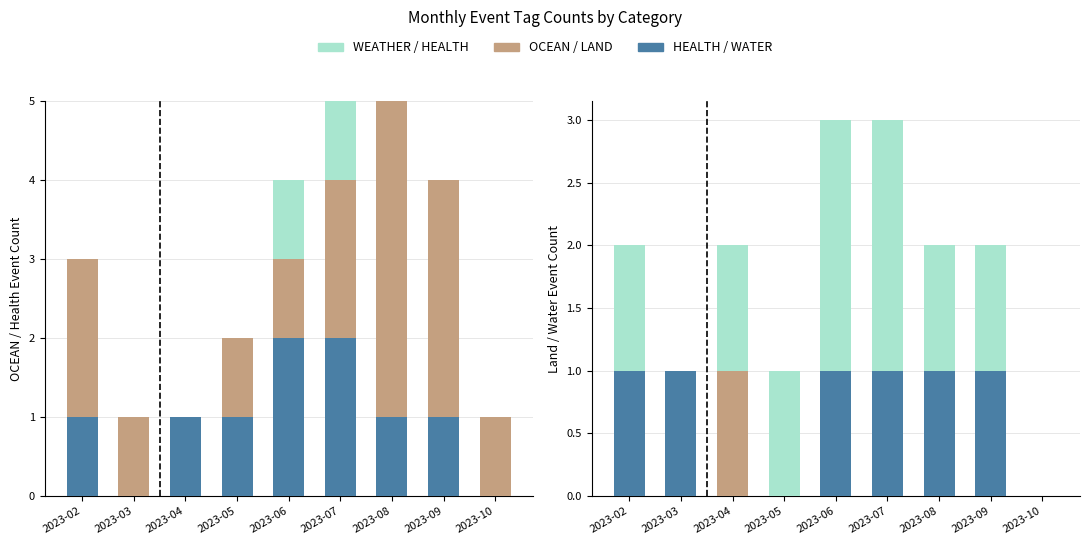

The value of WEATHER at 2023-03 is 1. True or false?

False